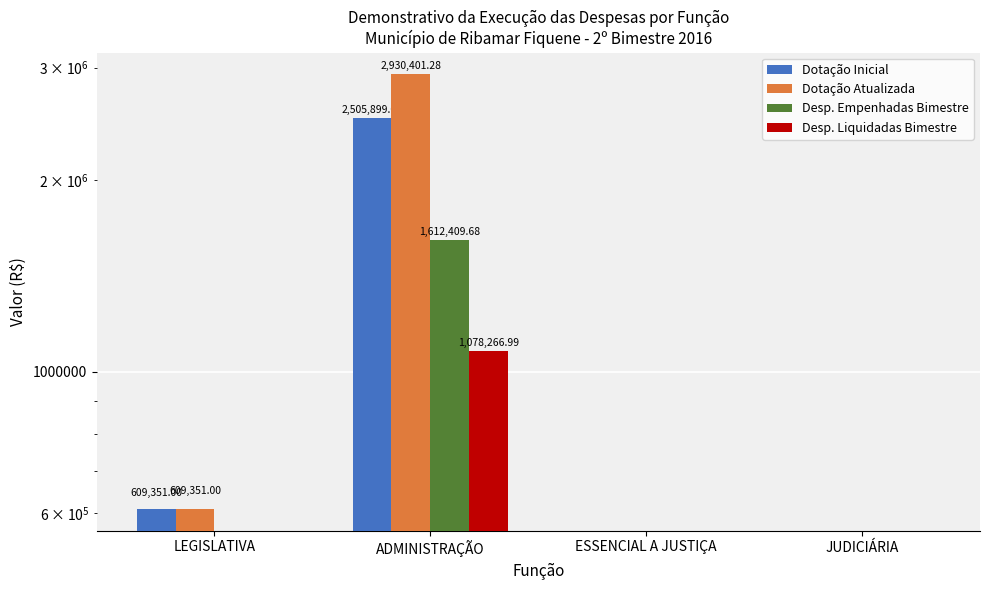

Is the value of Dotação Inicial at JUDICIÁRIA greater than the value of Desp. Empenhadas Bimestre at JUDICIÁRIA?

No